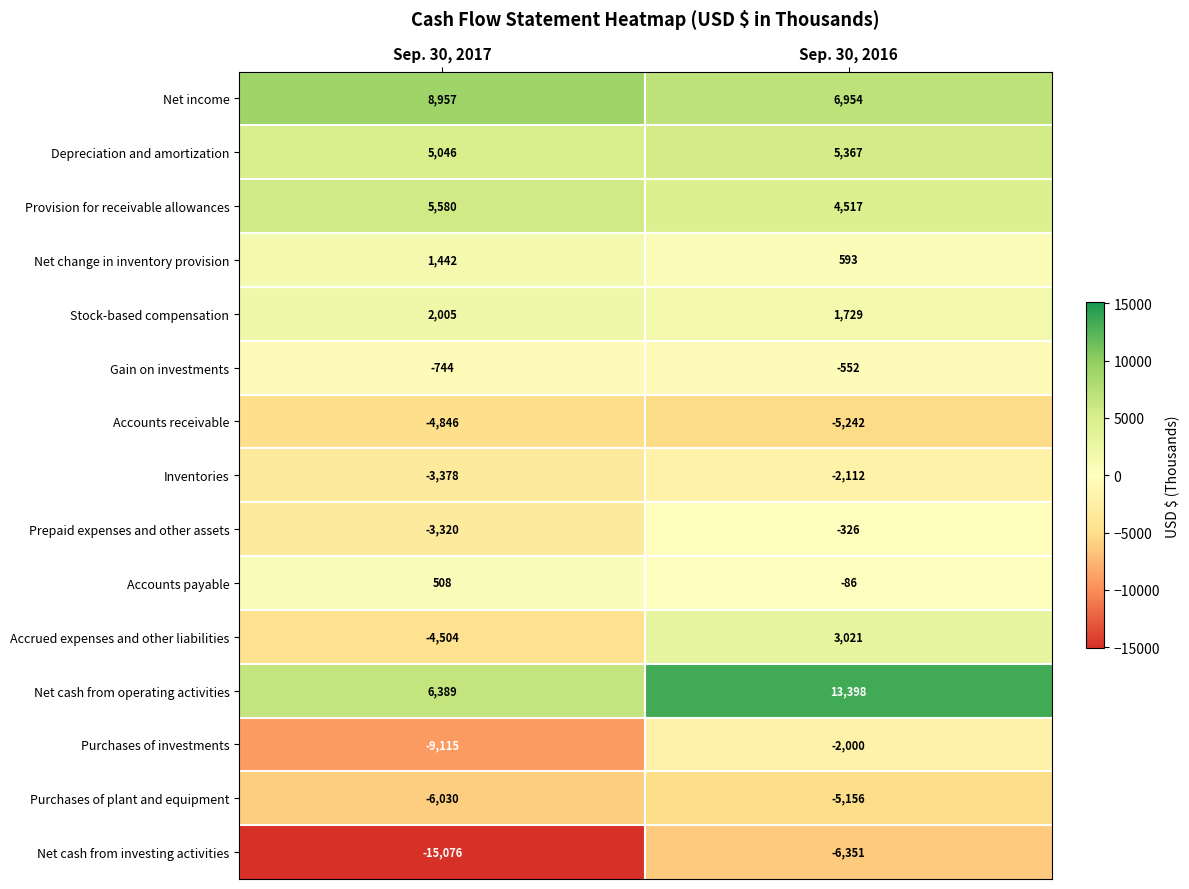

How many data points does each series have?

2